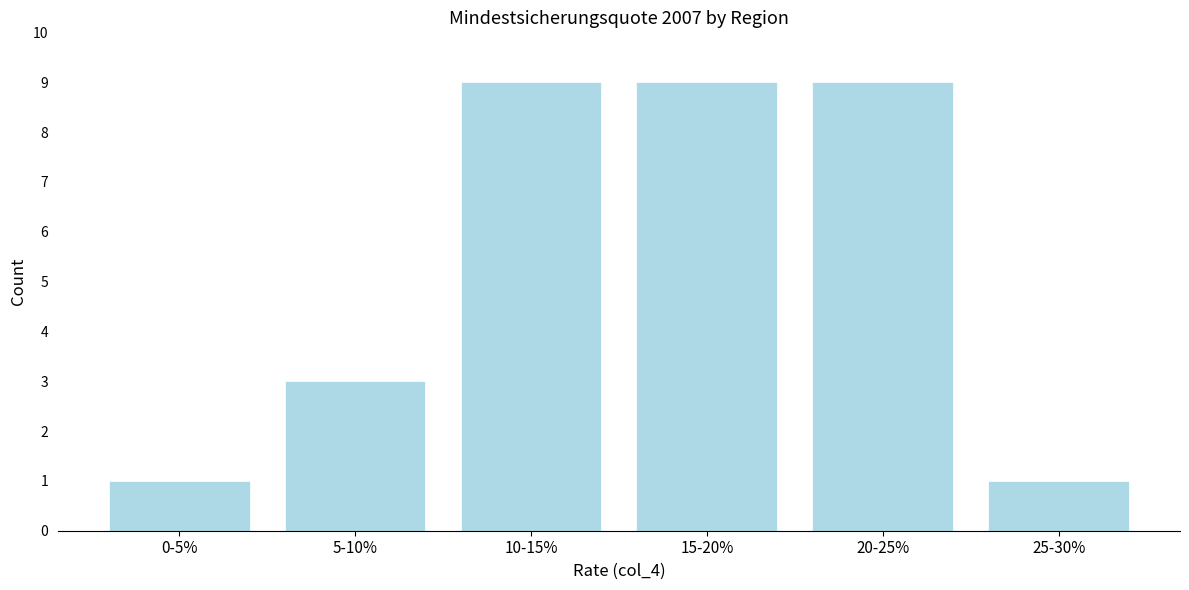

Reading right to left, what are all the values shown in this chart?

1	9	9	9	3	1